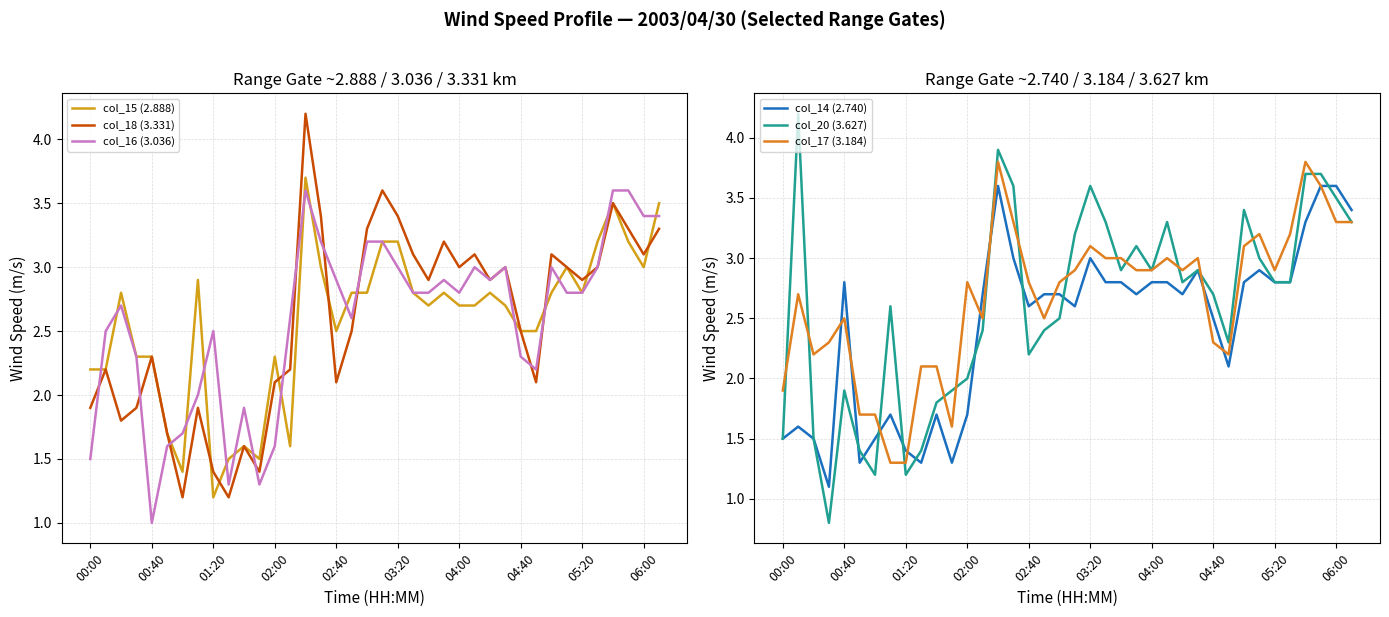

Is it true that col_20 (3.627) equals 3.1 at 11?

False